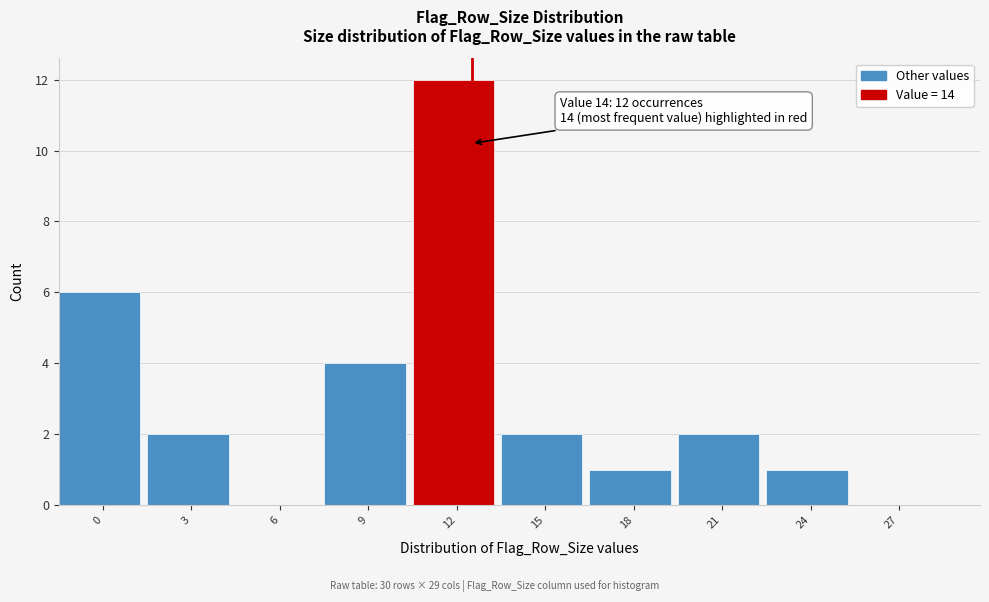

Reading right to left, transcribe all the data shown in this chart.

27=0	24=1	21=2	18=1	15=2	12=12	9=4	6=0	3=2	0=6